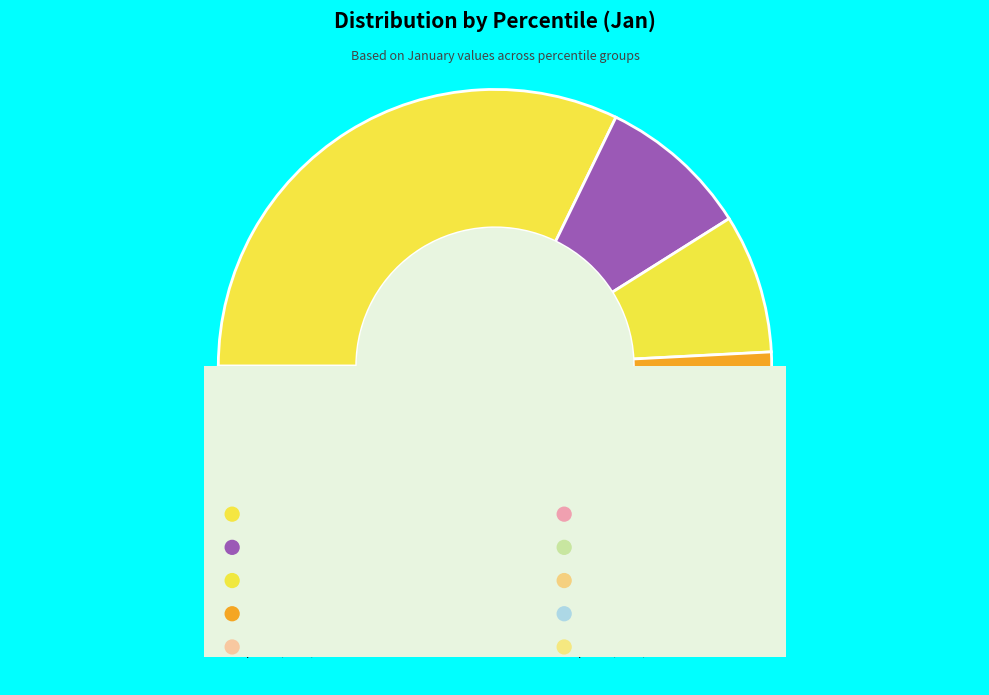

What is the smallest slice in the pie chart?

pct95